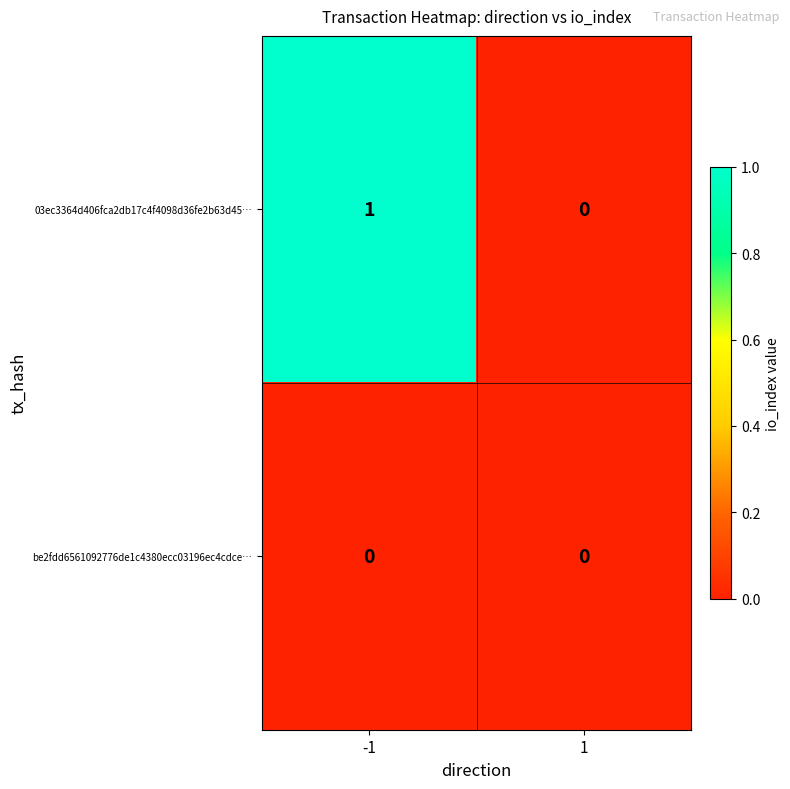

Between -1 and 1, which series saw the biggest shift?

03ec3364d406fca2db17c4f4098d36fe2b63d45…